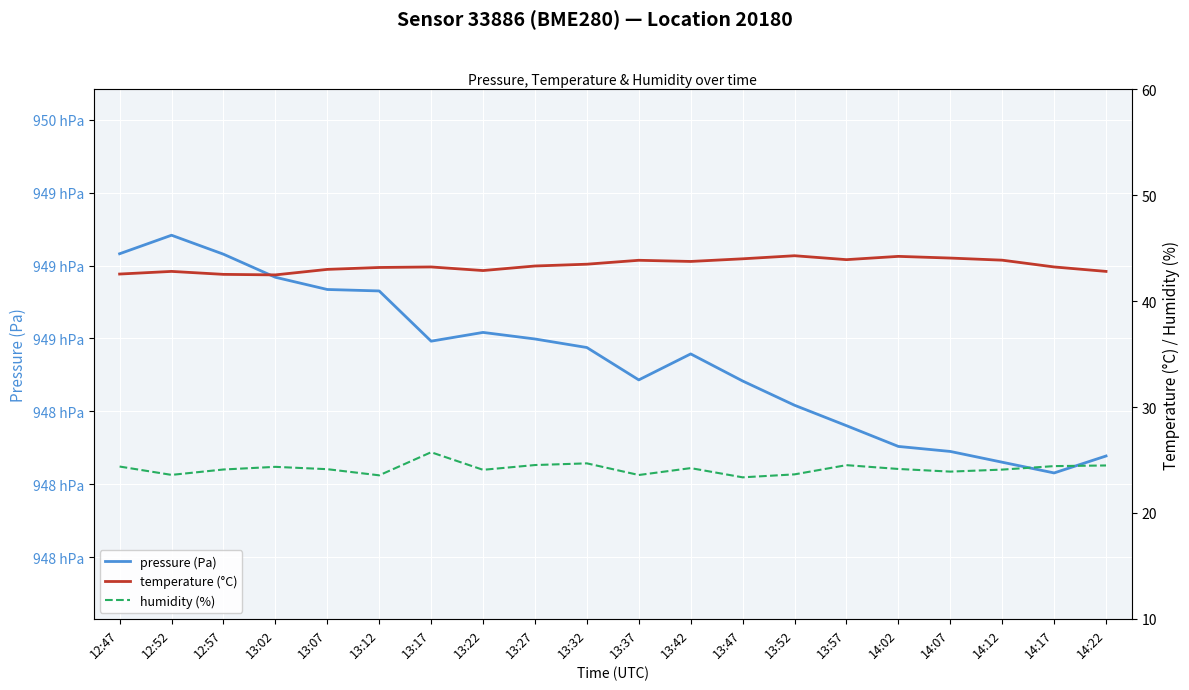

Which series has the widest spread of values?

pressure (Pa)